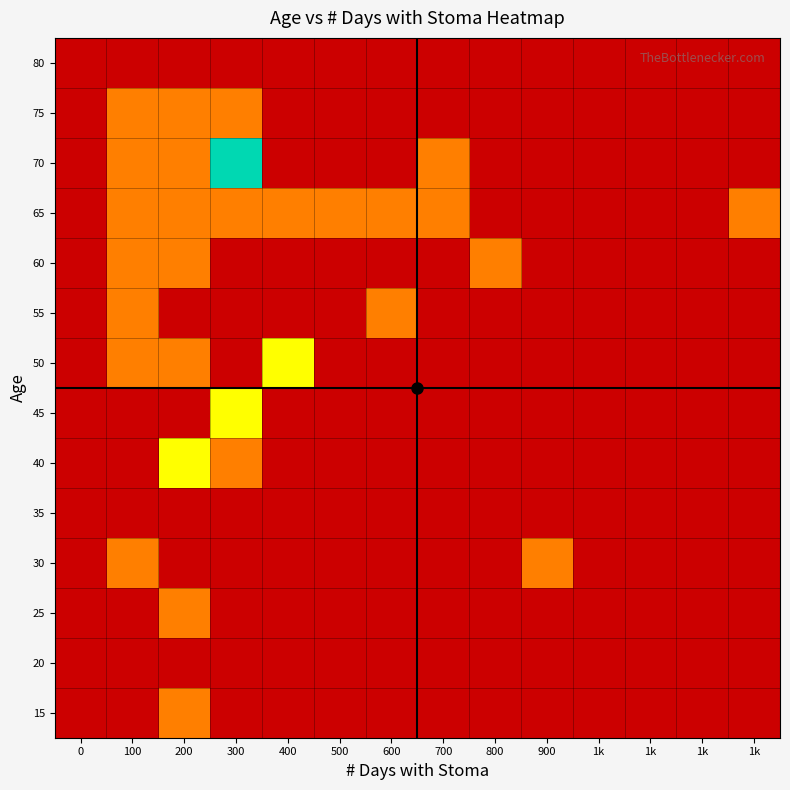

What is the minimum value shown in the chart?

1.0